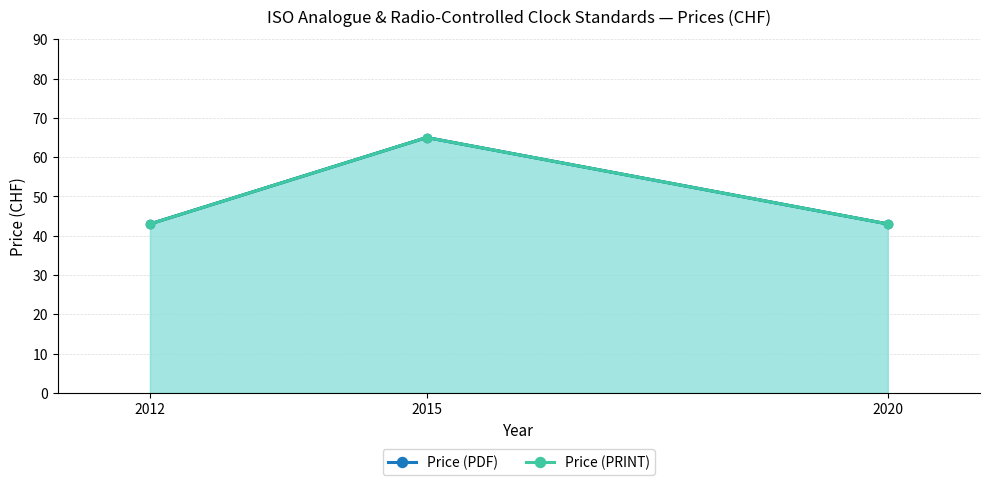

Which series has the largest range (max minus min)?

Price (PDF)